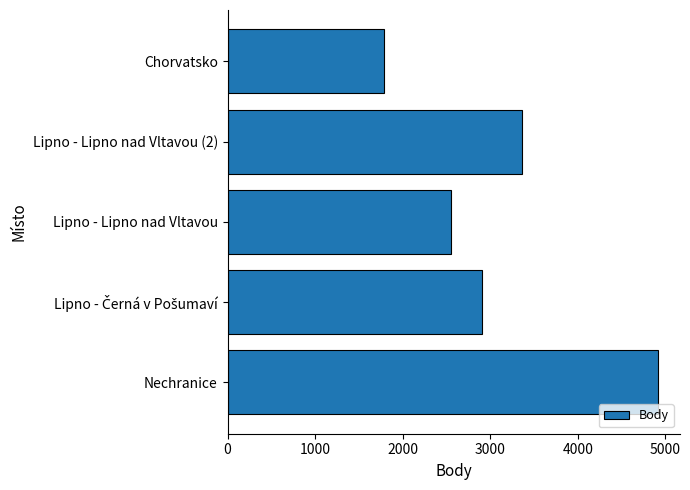

Reading bottom to top, what are all the values shown in this chart?

4921	2908	2550	3368	1791